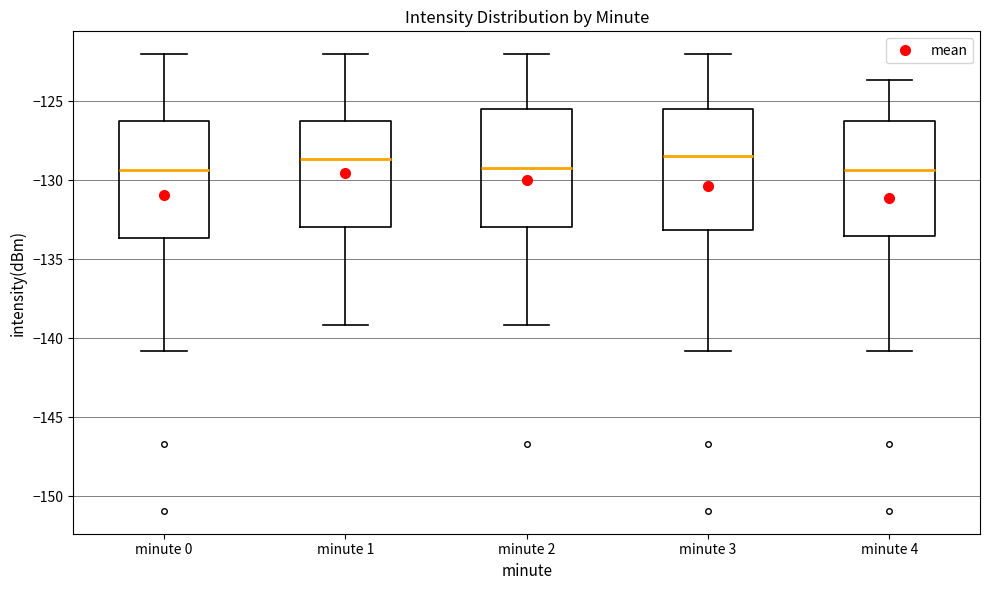

Reading left to right, read every box against the y-axis: the position of its median line, the range the box covers, and the ends of its whiskers. The values are not printed on the chart, so give them approximately, as read against the axis.

minute 0: median -129.5, box -133.5 to -126.0, whiskers -141.0 to -122.0
minute 1: median -128.5, box -133.0 to -126.0, whiskers -139.0 to -122.0
minute 2: median -129.0, box -133.0 to -125.5, whiskers -139.0 to -122.0
minute 3: median -128.5, box -133.0 to -125.5, whiskers -141.0 to -122.0
minute 4: median -129.5, box -133.5 to -126.0, whiskers -141.0 to -123.5